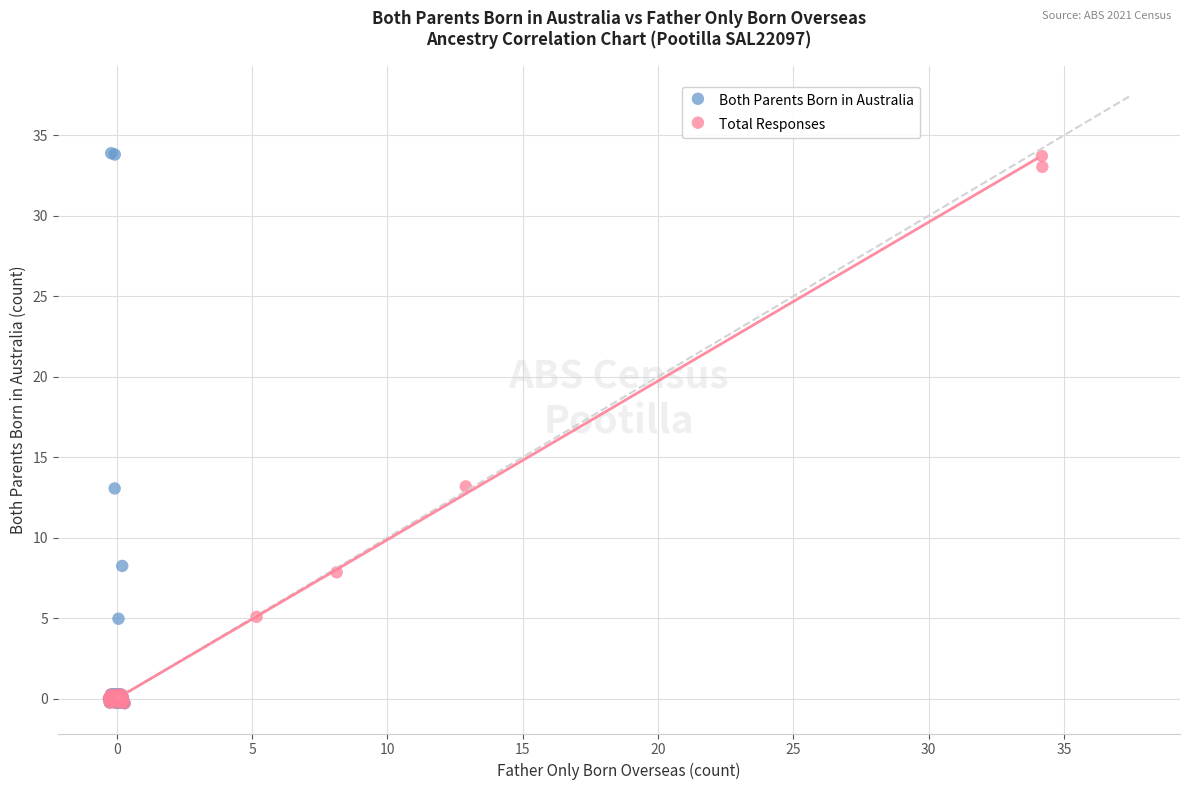

What are all the series names shown in the legend?

Both Parents Born in Australia, Total Responses